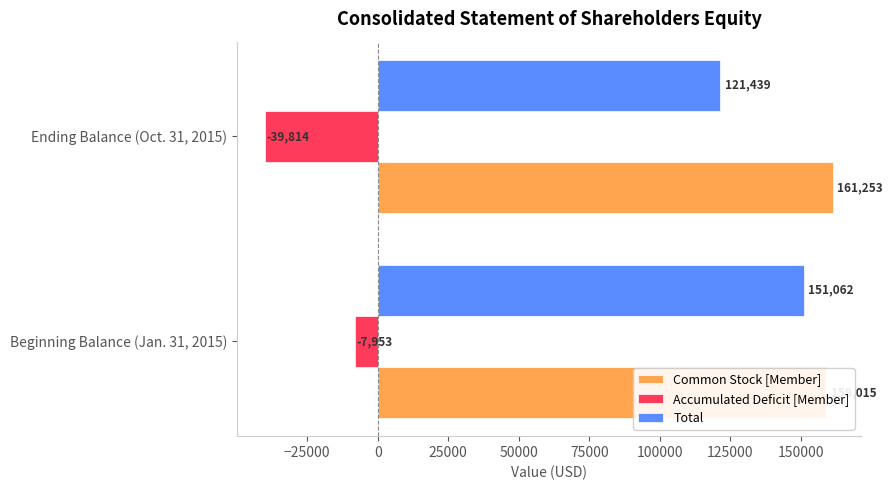

What are all the series names shown in the legend?

Common Stock [Member], Accumulated Deficit [Member], Total